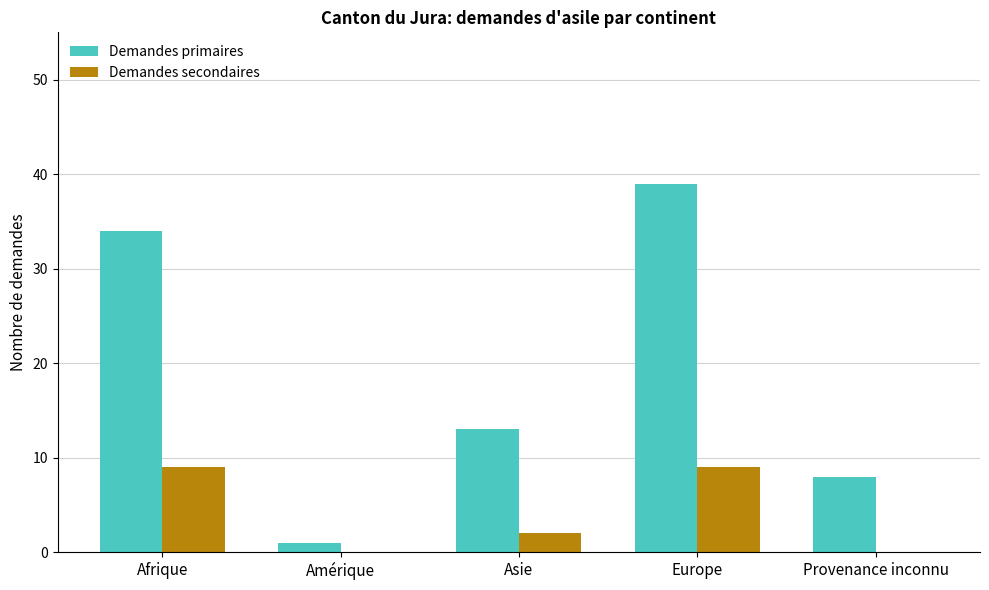

What is the sum of all Demandes secondaires values?

20